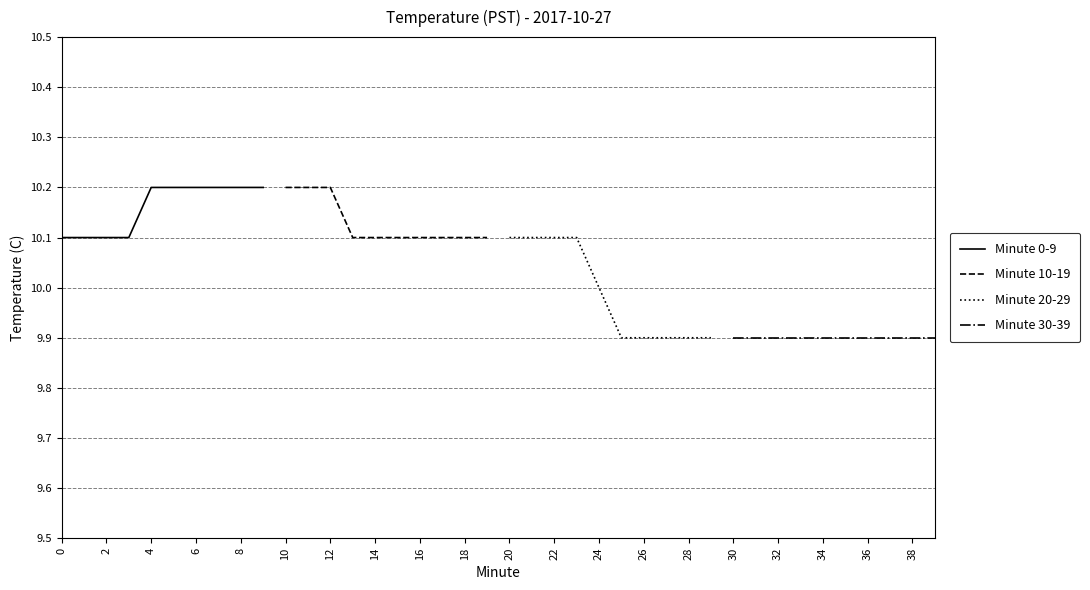

What is the smallest value displayed?

9.9